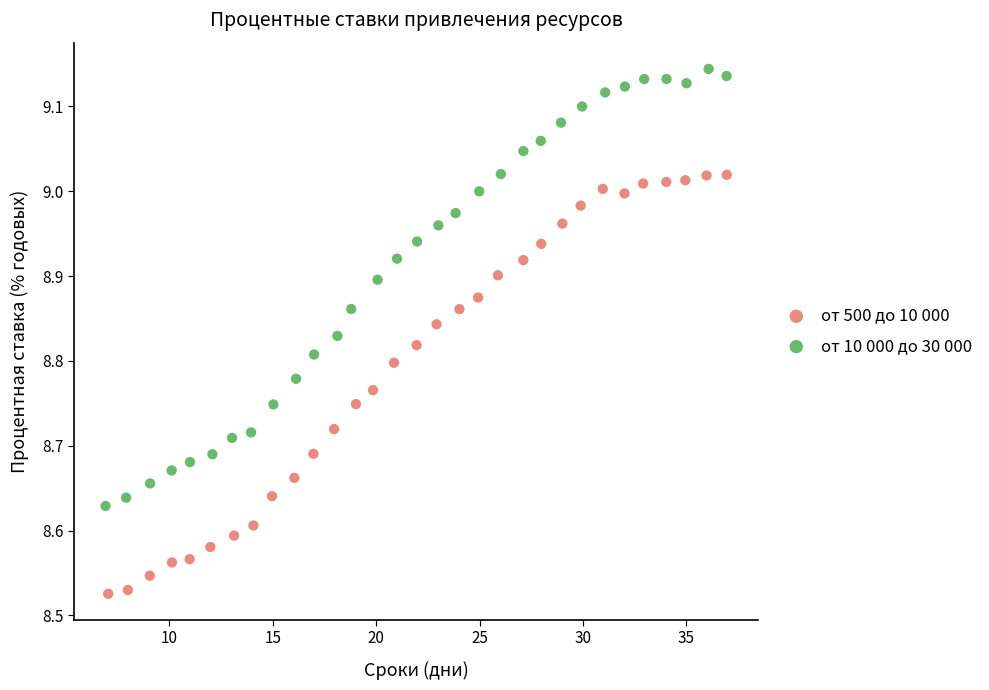

What are all the series names shown in the legend?

от 500 до 10 000, от 10 000 до 30 000